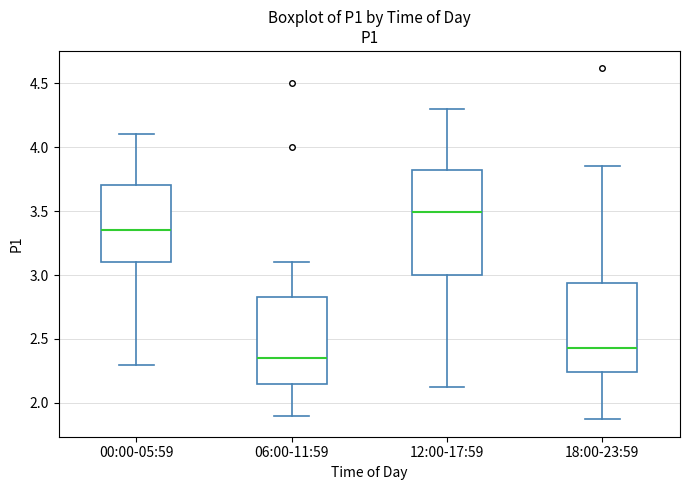

Which box's median line is the highest?

12:00-17:59